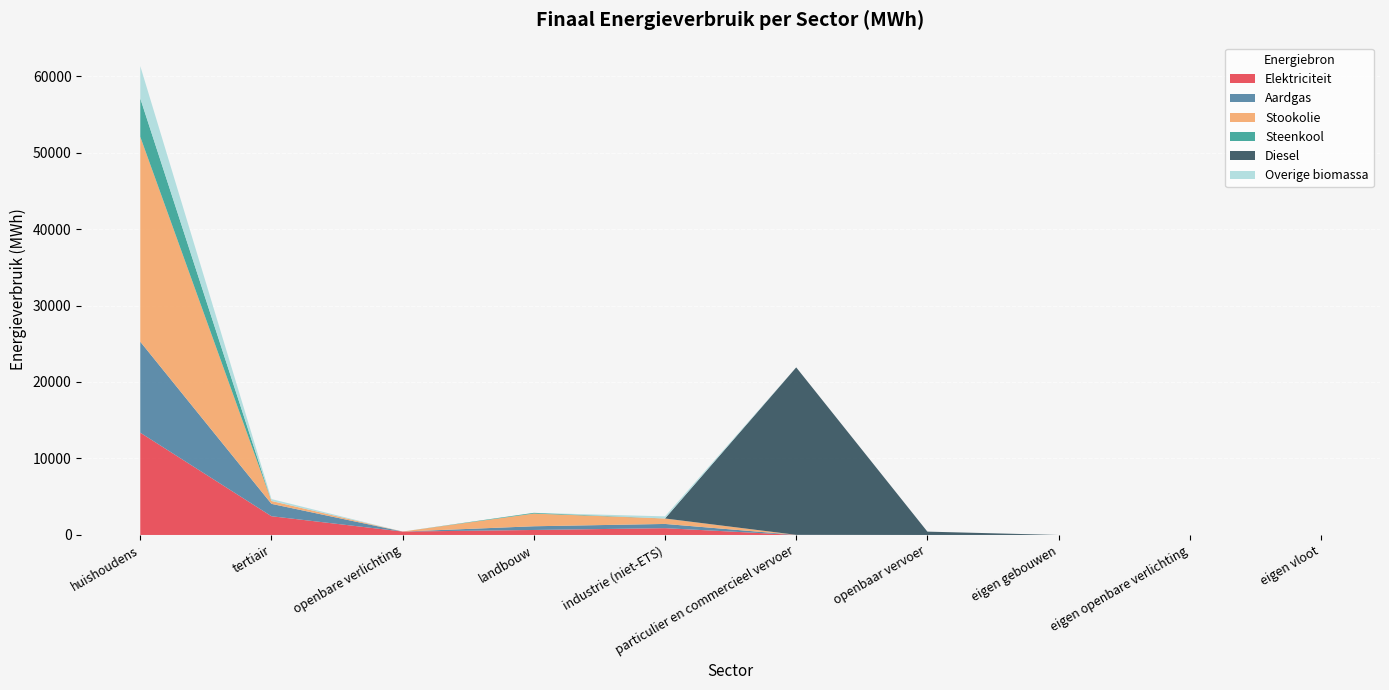

Reading left to right, transcribe all the data shown in this chart.

Elektriciteit: huishoudens=13371.4	tertiair=2450.4	openbare verlichting=445.4	landbouw=652.9	industrie (niet-ETS)=889.2	particulier en commercieel vervoer=4.2	openbaar vervoer=0.0	eigen gebouwen=0.0	eigen openbare verlichting=0.0	eigen vloot=0.0
Aardgas: huishoudens=11893.4	tertiair=1617.5	openbare verlichting=0.0	landbouw=484.9	industrie (niet-ETS)=551.8	particulier en commercieel vervoer=11.9	openbaar vervoer=0.0	eigen gebouwen=0.0	eigen openbare verlichting=0.0	eigen vloot=0.0
Stookolie: huishoudens=26792.6	tertiair=376.8	openbare verlichting=0.0	landbouw=1656.4	industrie (niet-ETS)=707.4	particulier en commercieel vervoer=0.0	openbaar vervoer=0.0	eigen gebouwen=0.0	eigen openbare verlichting=0.0	eigen vloot=0.0
Steenkool: huishoudens=5015.8	tertiair=0.0	openbare verlichting=0.0	landbouw=100.1	industrie (niet-ETS)=6.5	particulier en commercieel vervoer=0.0	openbaar vervoer=0.0	eigen gebouwen=0.0	eigen openbare verlichting=0.0	eigen vloot=0.0
Diesel: huishoudens=0.0	tertiair=0.0	openbare verlichting=0.0	landbouw=0.0	industrie (niet-ETS)=0.0	particulier en commercieel vervoer=21894.0	openbaar vervoer=436.1	eigen gebouwen=0.0	eigen openbare verlichting=0.0	eigen vloot=0.0
Overige biomassa: huishoudens=4228.7	tertiair=249.4	openbare verlichting=0.0	landbouw=0.0	industrie (niet-ETS)=276.4	particulier en commercieel vervoer=0.0	openbaar vervoer=0.0	eigen gebouwen=0.0	eigen openbare verlichting=0.0	eigen vloot=0.0